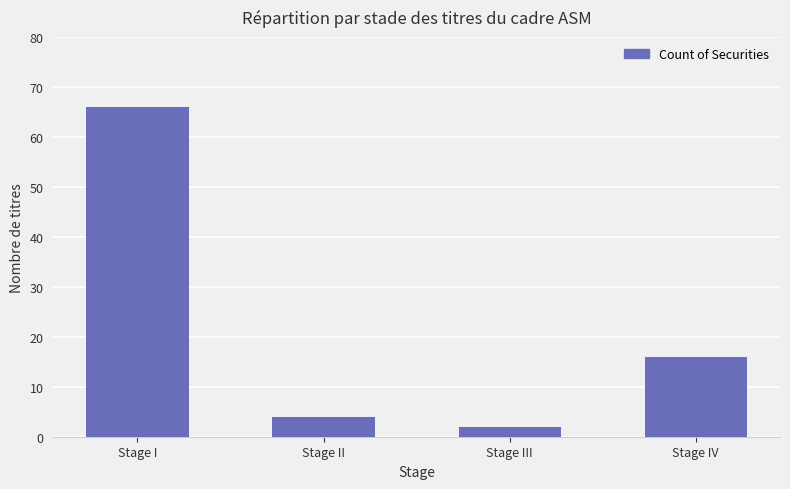

Does the chart contain any negative values?

No